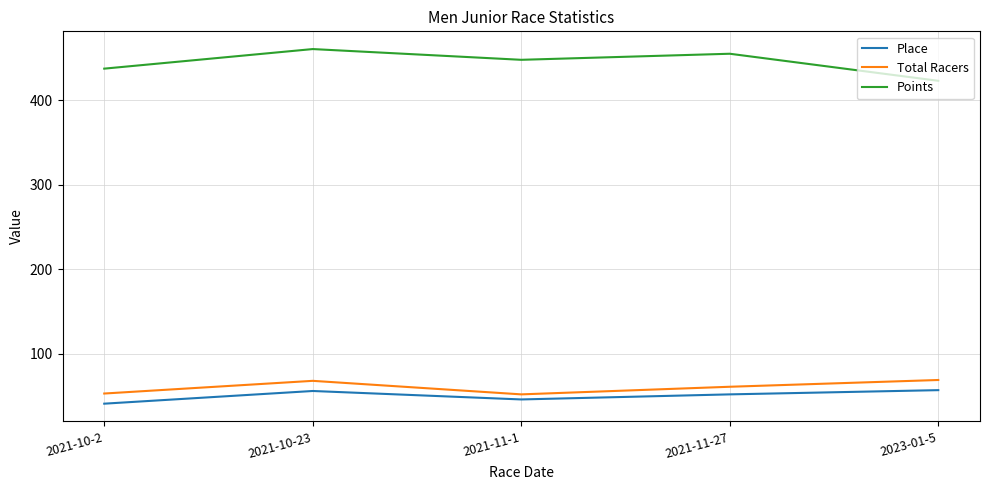

True or false: Points and Total Racers cross at least once.

False